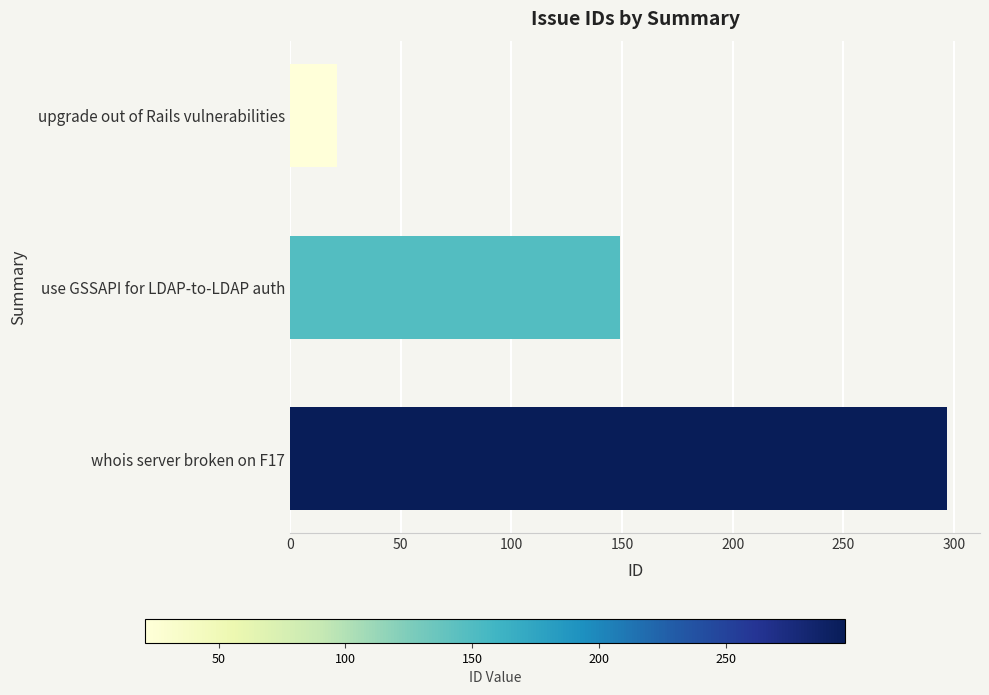

What is the greatest value displayed?

297